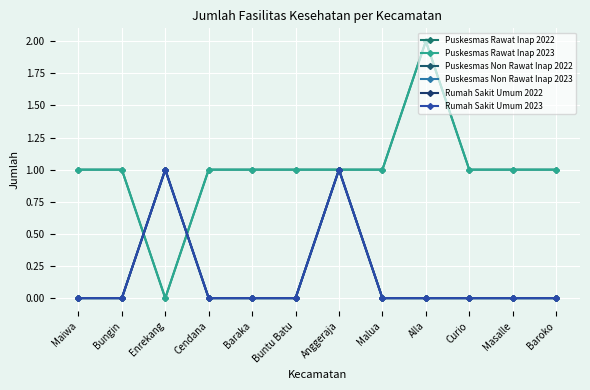

Reading left to right, extract all data points from this chart.

Puskesmas Rawat Inap 2022: 1	1	0	1	1	1	1	1	2	1	1	1
Puskesmas Rawat Inap 2023: 1	1	0	1	1	1	1	1	2	1	1	1
Puskesmas Non Rawat Inap 2022: 0	0	1	0	0	0	1	0	0	0	0	0
Puskesmas Non Rawat Inap 2023: 0	0	1	0	0	0	1	0	0	0	0	0
Rumah Sakit Umum 2022: 0	0	1	0	0	0	1	0	0	0	0	0
Rumah Sakit Umum 2023: 0	0	1	0	0	0	1	0	0	0	0	0